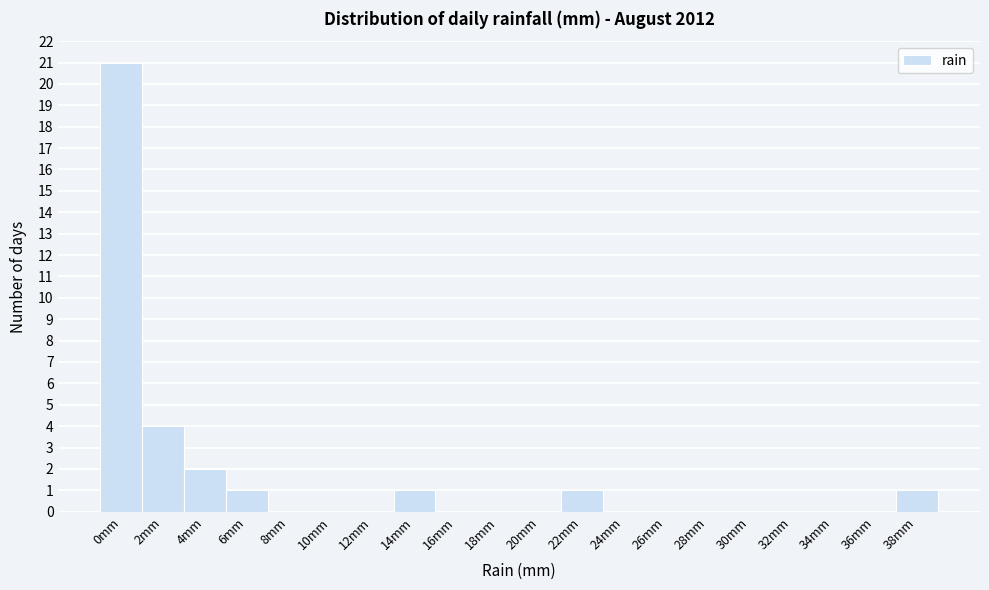

Reading left to right, extract all data points from this chart.

0mm=21	2mm=4	4mm=2	6mm=1	8mm=0	10mm=0	12mm=0	14mm=1	16mm=0	18mm=0	20mm=0	22mm=1	24mm=0	26mm=0	28mm=0	30mm=0	32mm=0	34mm=0	36mm=0	38mm=1